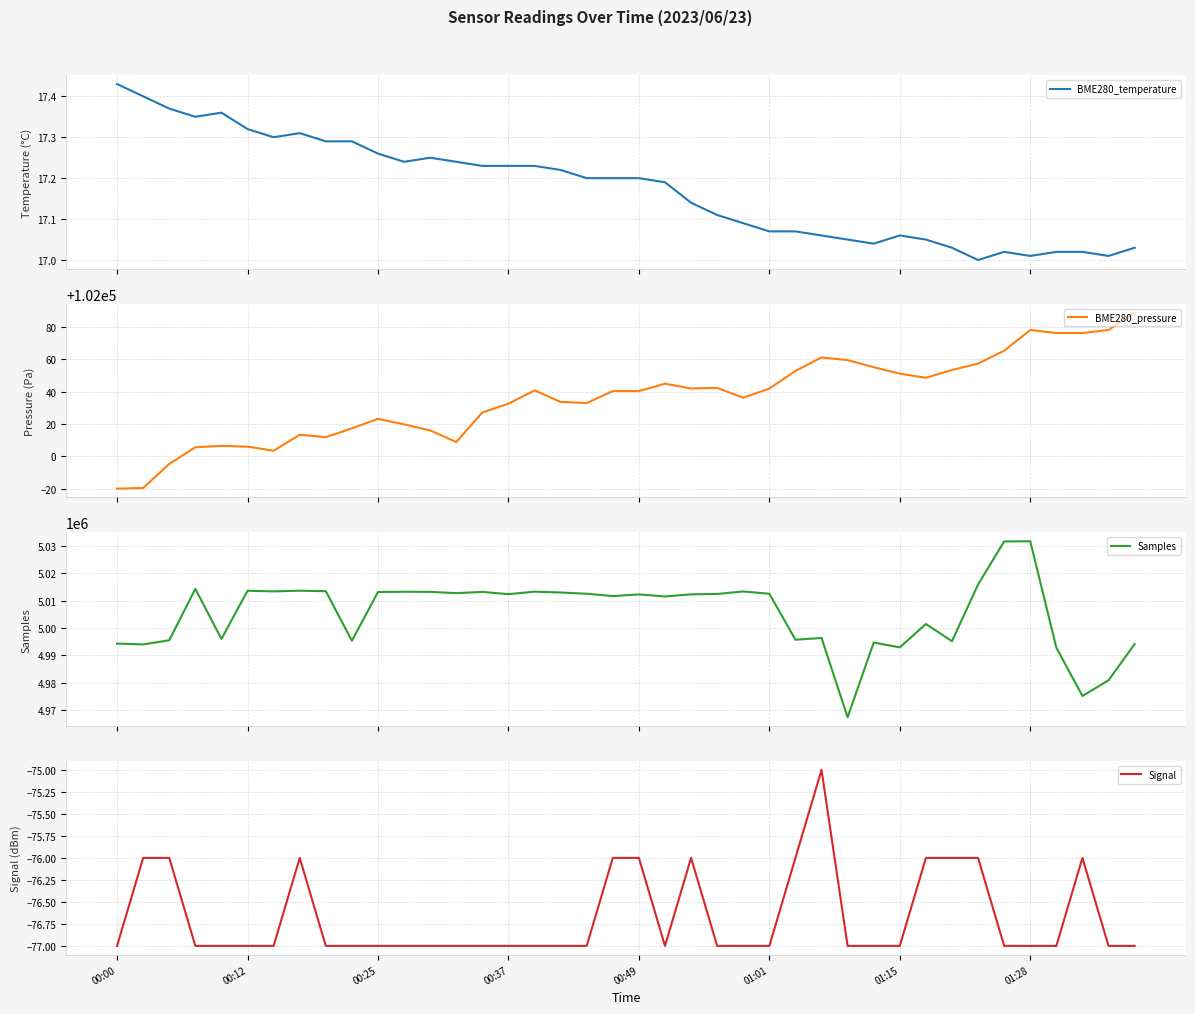

How many interior local peaks does the Samples series have?

12